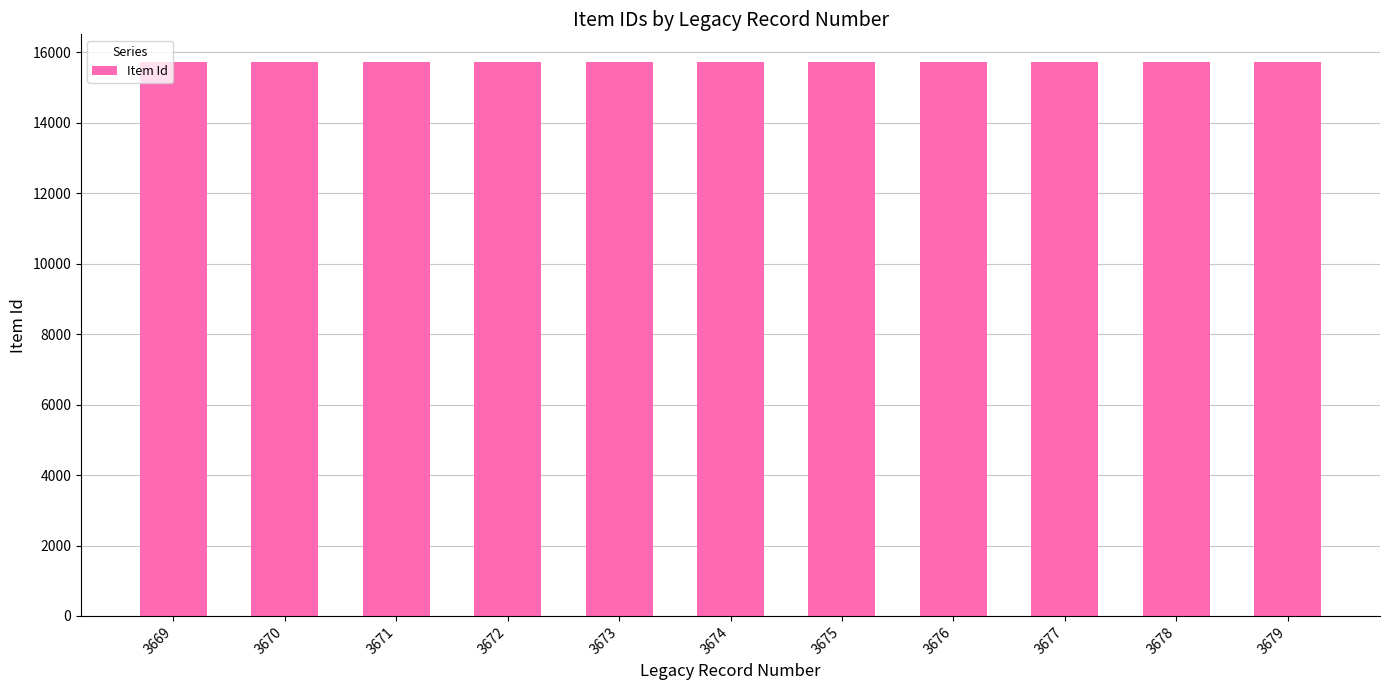

Count the number of data series in this chart.

1